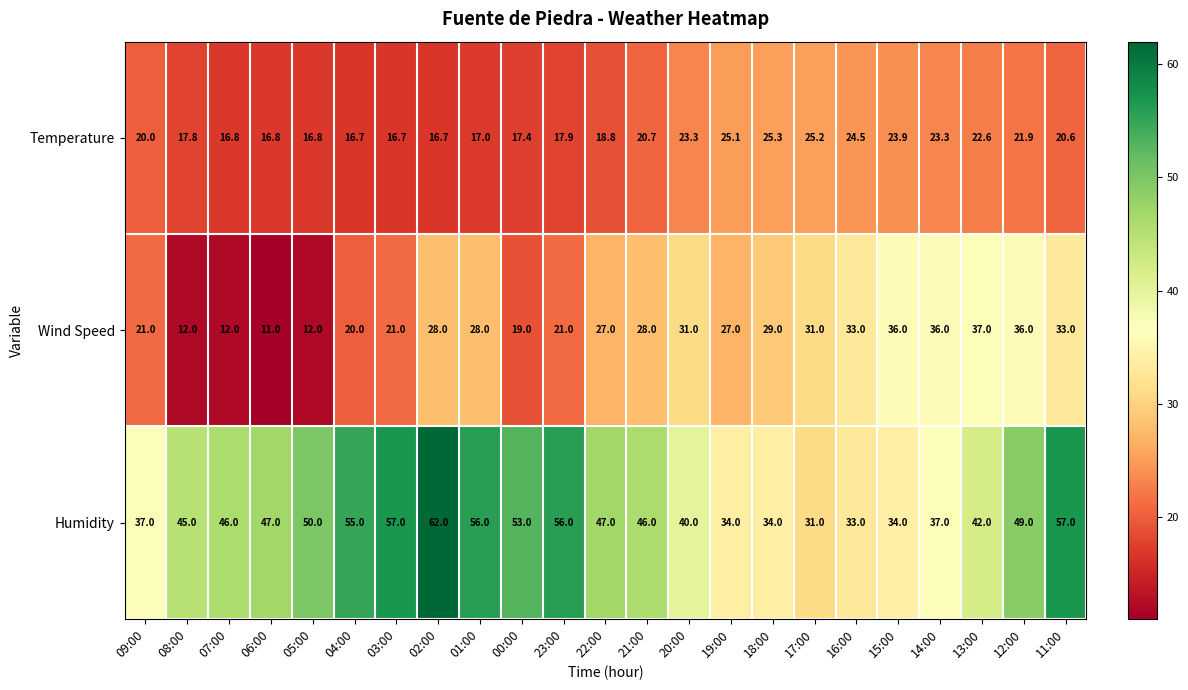

The Wind Speed series shows 7.9 at 07:00. True or false?

False